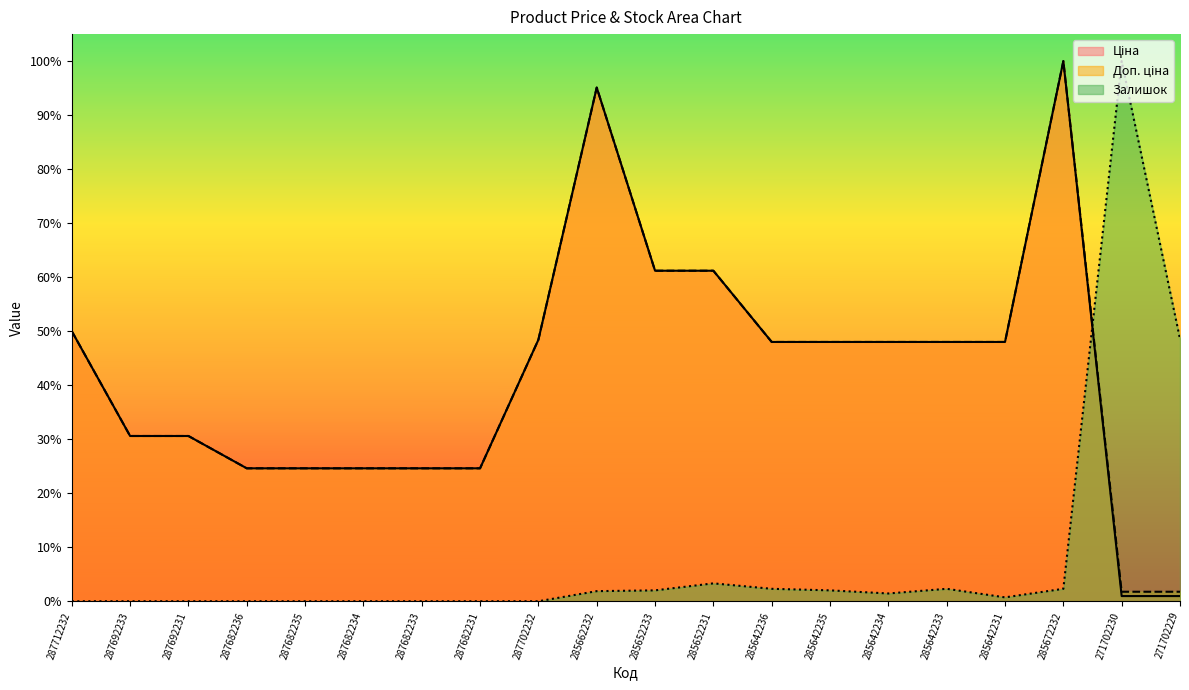

Is the value of Ціна at 285672232 greater than the value of Залишок at 287682235?

Yes